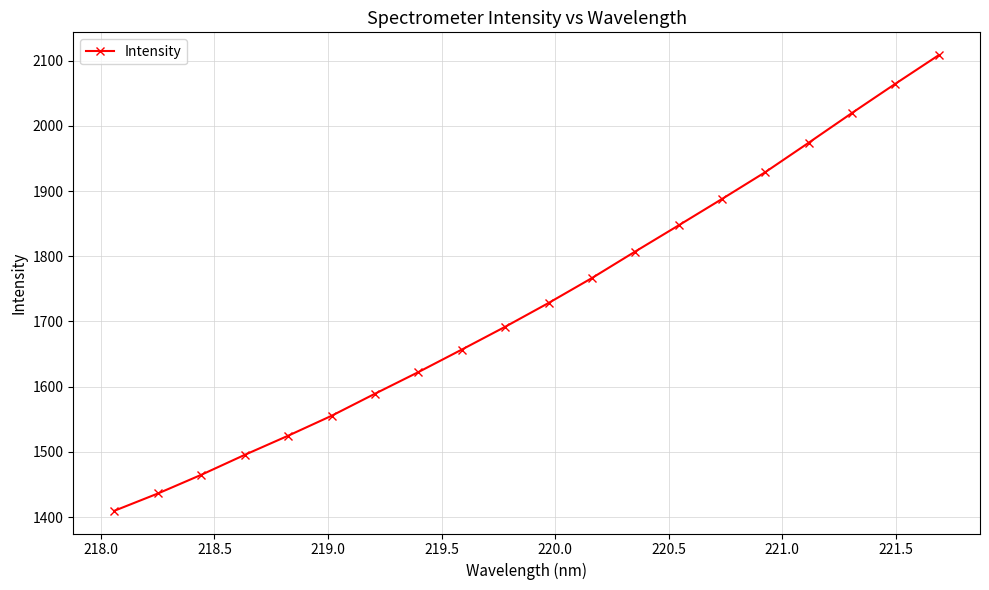

What is the value of the 10th point from the left?

1691.8